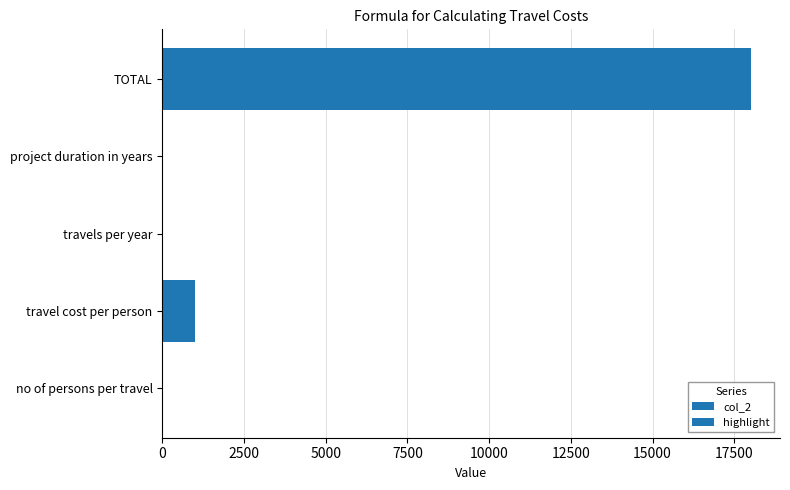

Where is the data nearest to the value 9001?

travel cost per person